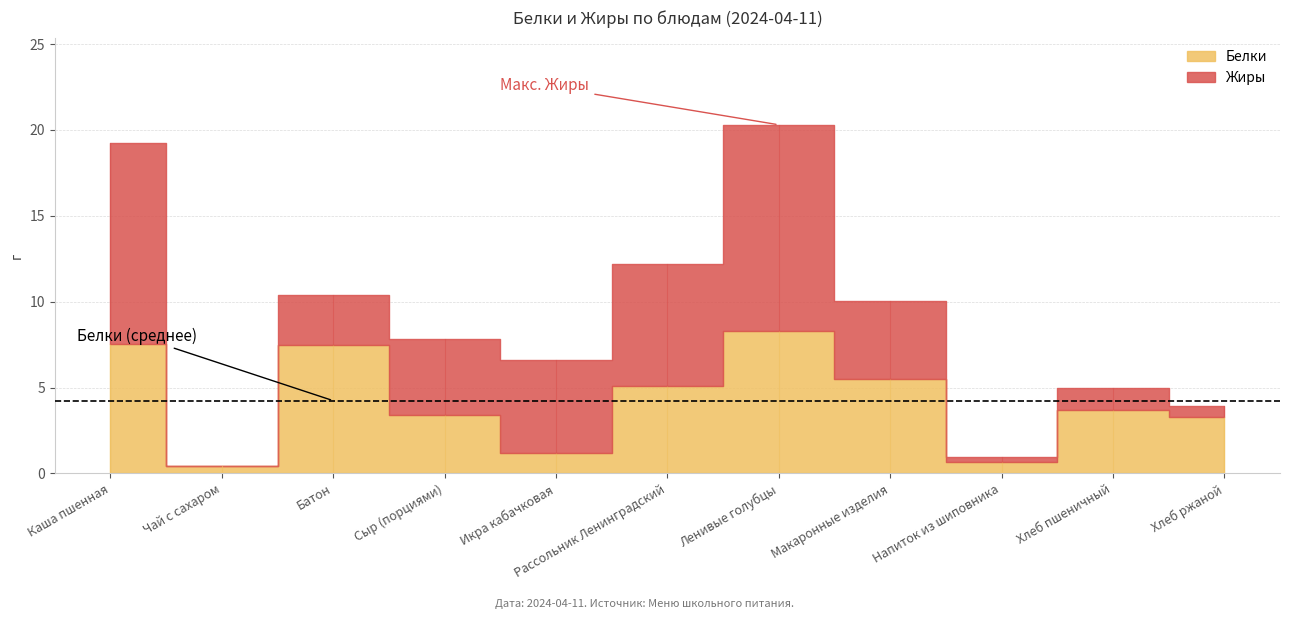

Where is Белки nearest to the value 4?

Хлеб пшеничный